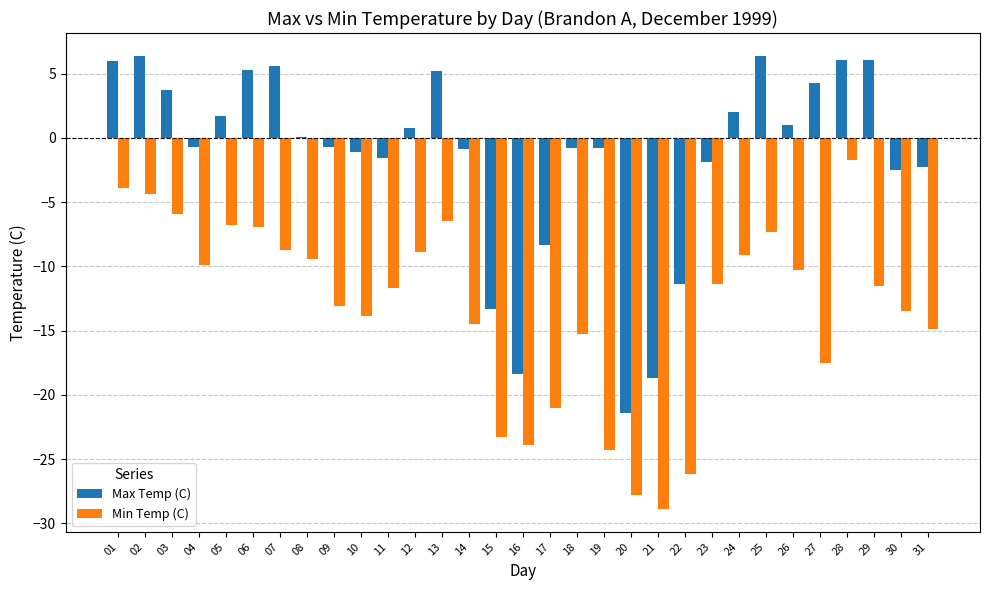

What is the total value across all series at 10?

-15.0